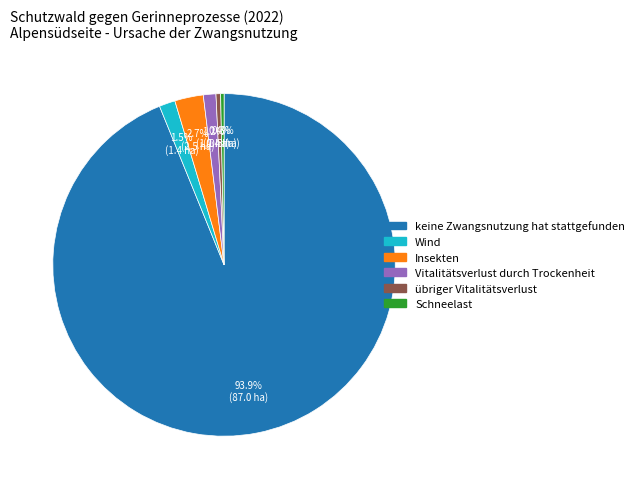

To the nearest percent, what is the difference between the largest and smallest slice percentages?

94%